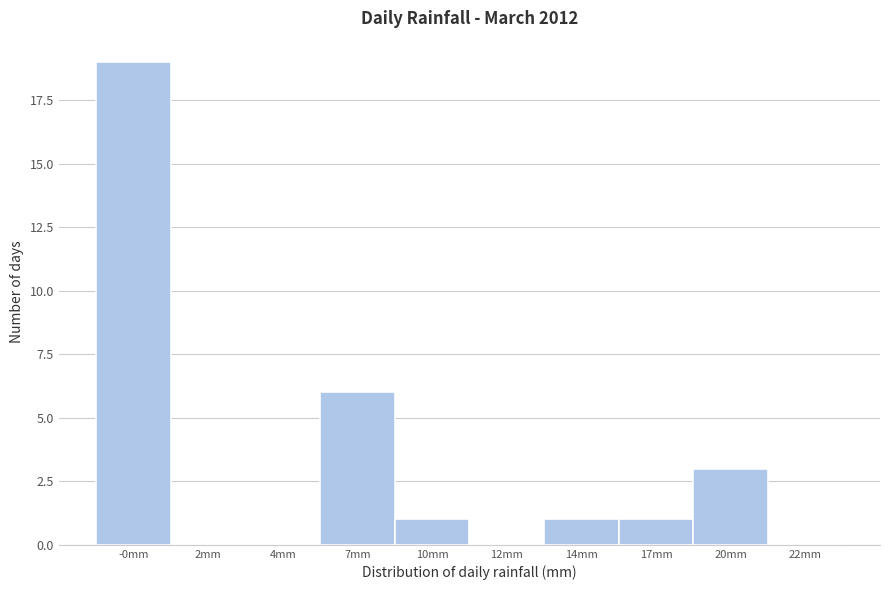

Reading right to left, what are all the values shown in this chart?

22mm=0	20mm=3	17mm=1	14mm=1	12mm=0	10mm=1	7mm=6	4mm=0	2mm=0	-0mm=19